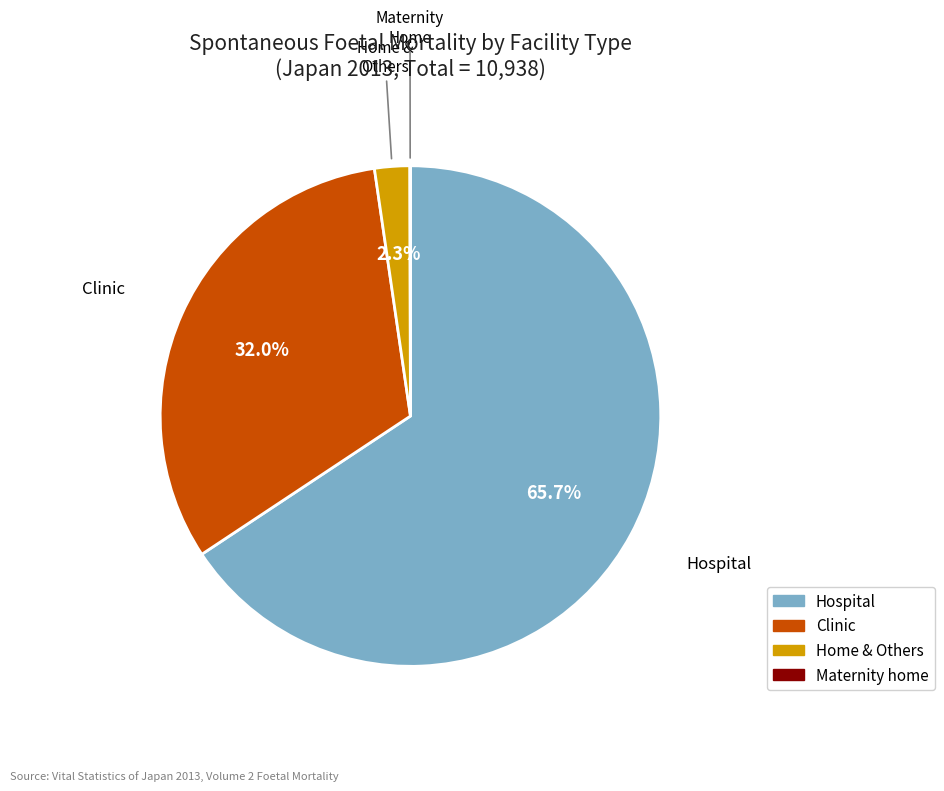

Is there any slice that represents more than half of the pie?

Yes